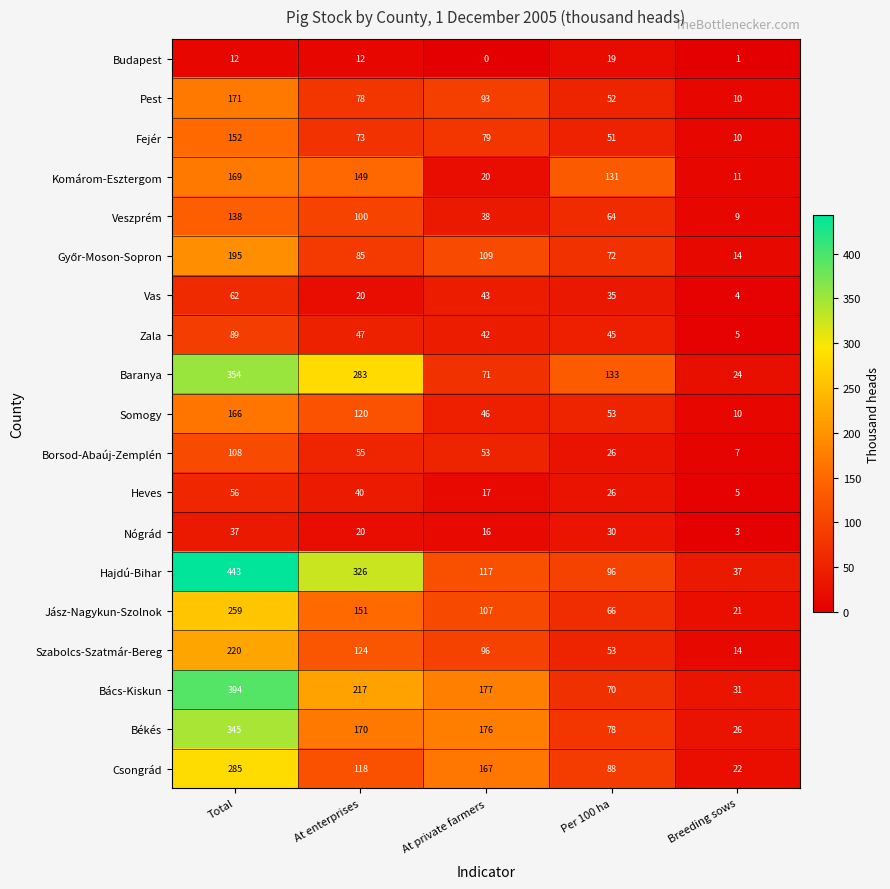

Which series has the largest total across all categories?

Hajdú-Bihar